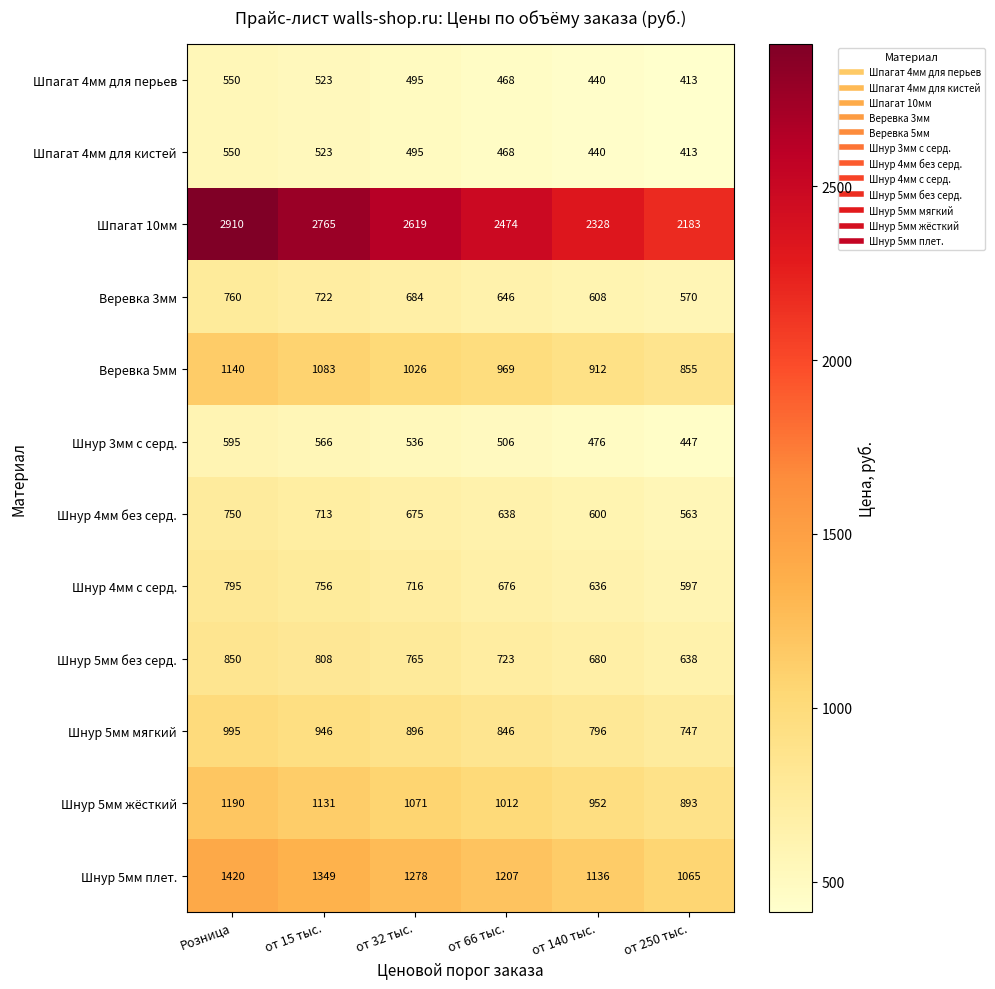

Where does the Шнур 5мм плет. series first go above 1278?

Розница